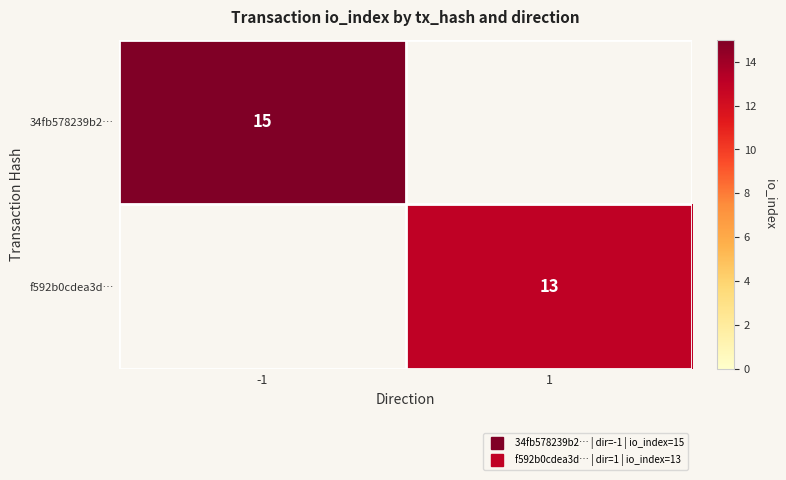

Which series changed the most between -1 and 1?

34fb578239b2…